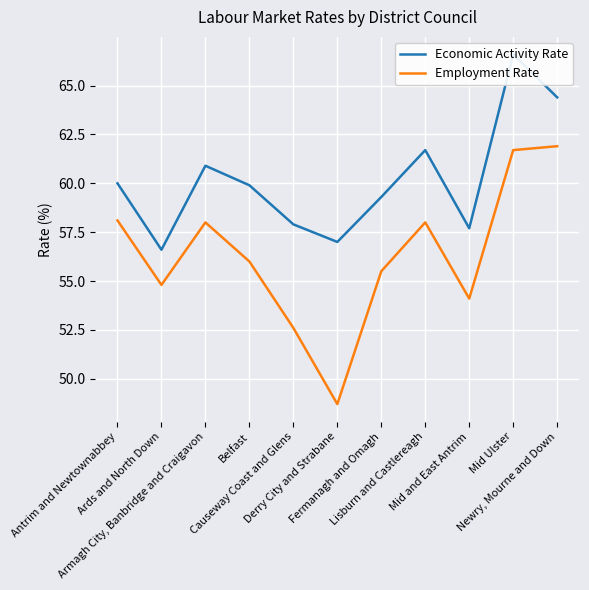

List the series in order of their overall mean, highest first.

Economic Activity Rate, Employment Rate